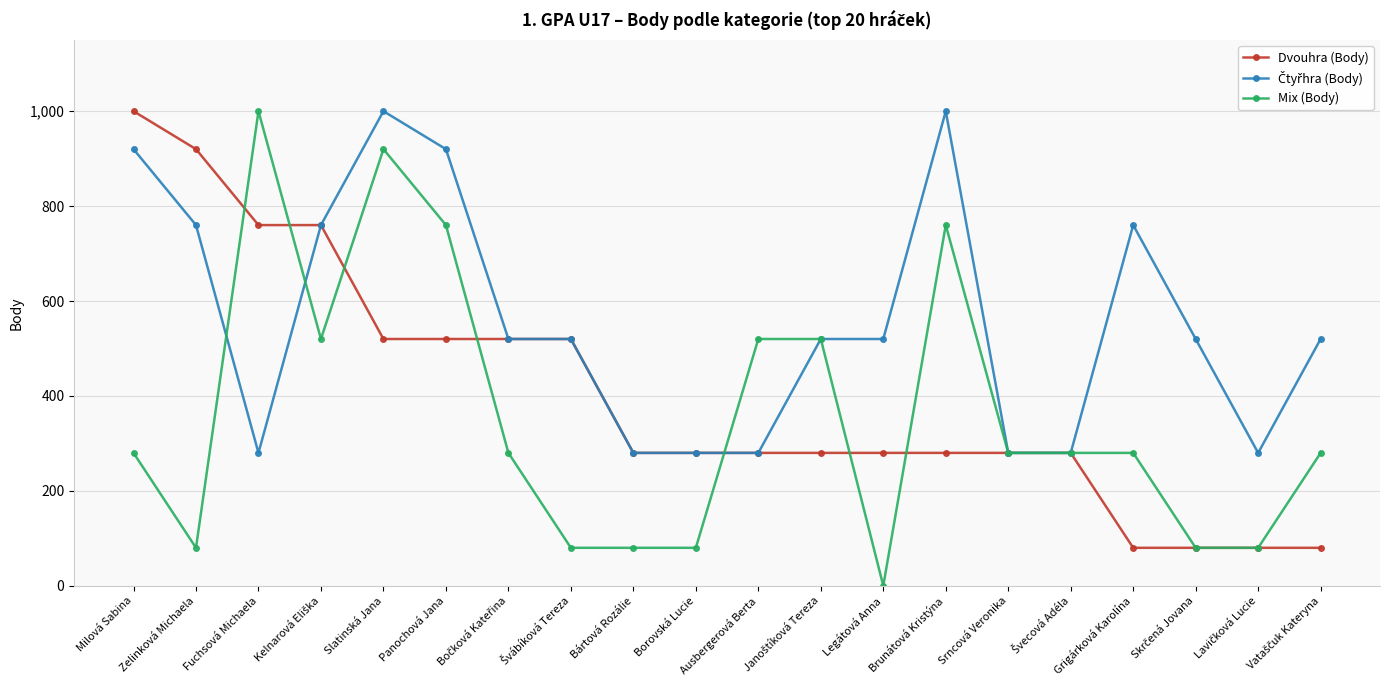

The value of Mix (Body) at Legátová Anna is 0. True or false?

True